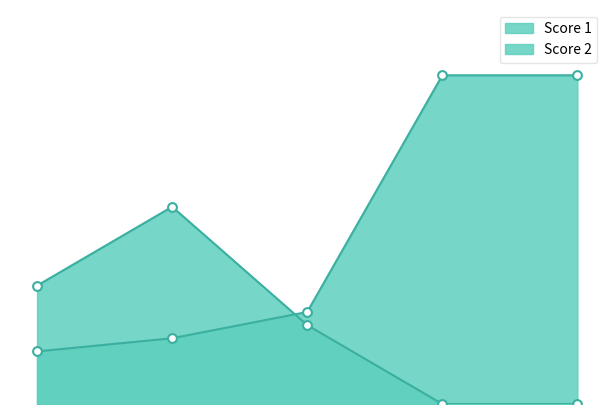

Which series contains the lowest Y value?

Score 2